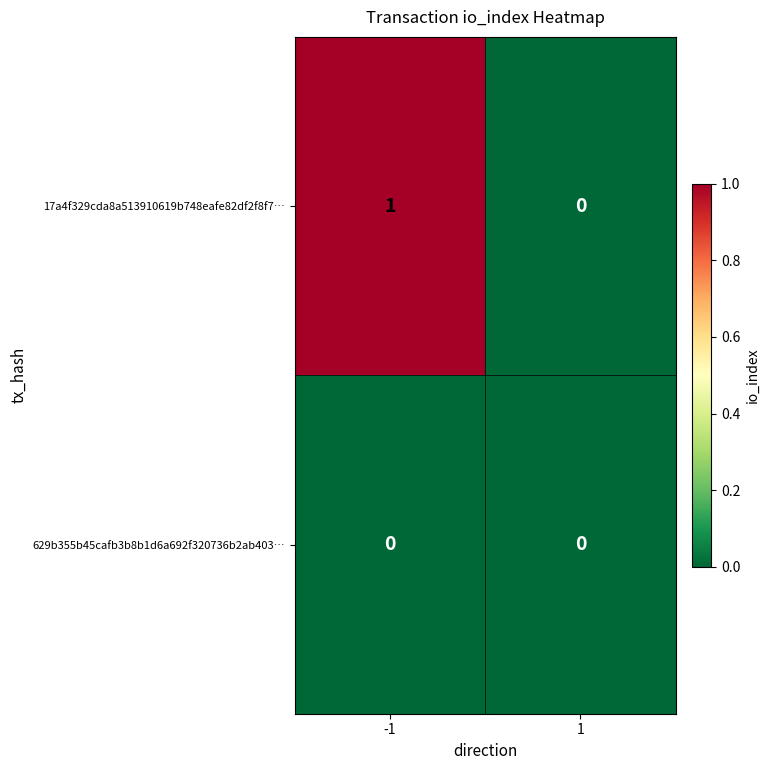

Which series changed the most between -1 and 1?

17a4f329cda8a513910619b748eafe82df2f8f7…